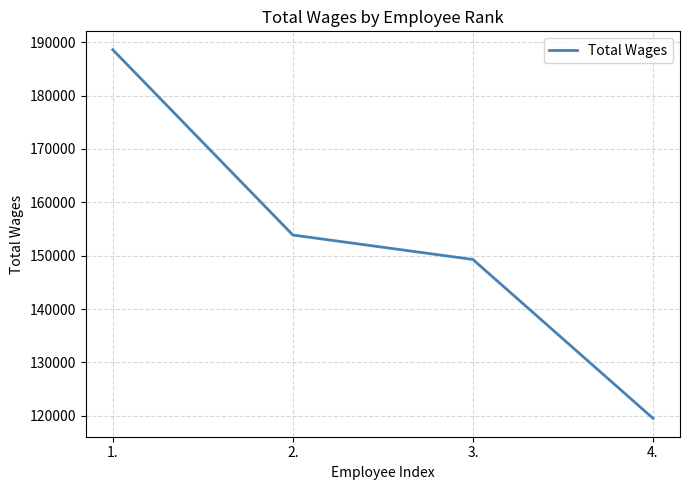

Reading left to right, extract all data points from this chart.

1.=188606	2.=153870	3.=149284	4.=119510